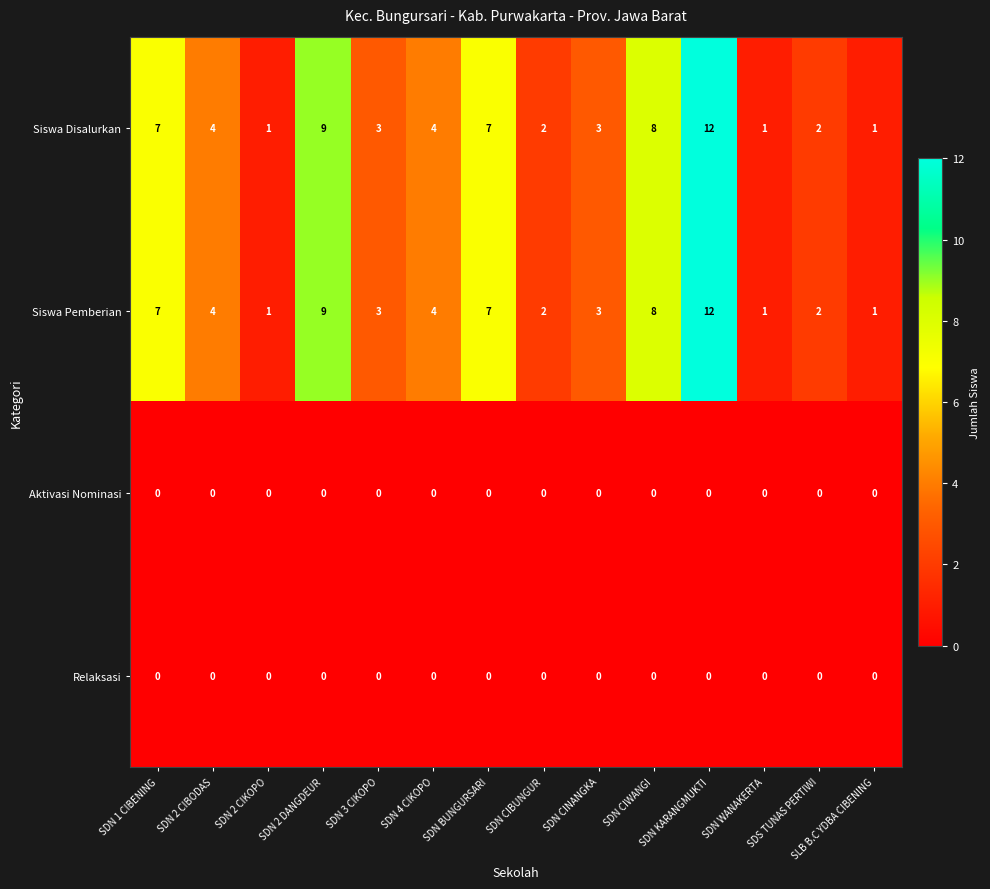

Is it true that Siswa Pemberian equals 12 at SDN KARANGMUKTI?

True